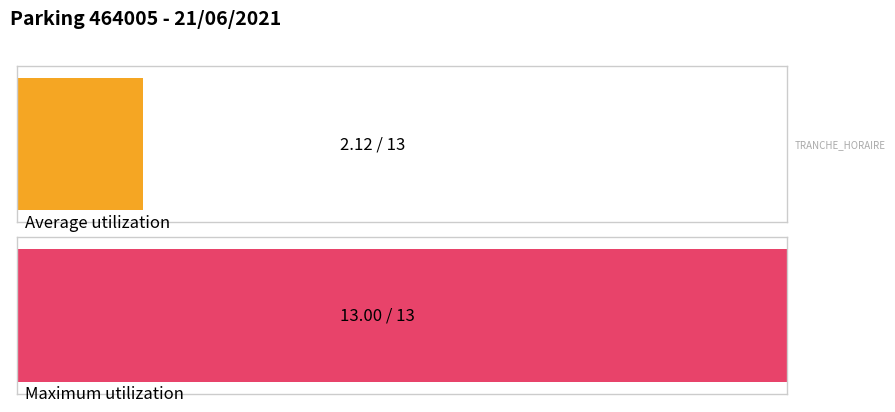

Are the bars grouped side by side (vs. stacked)?

Yes